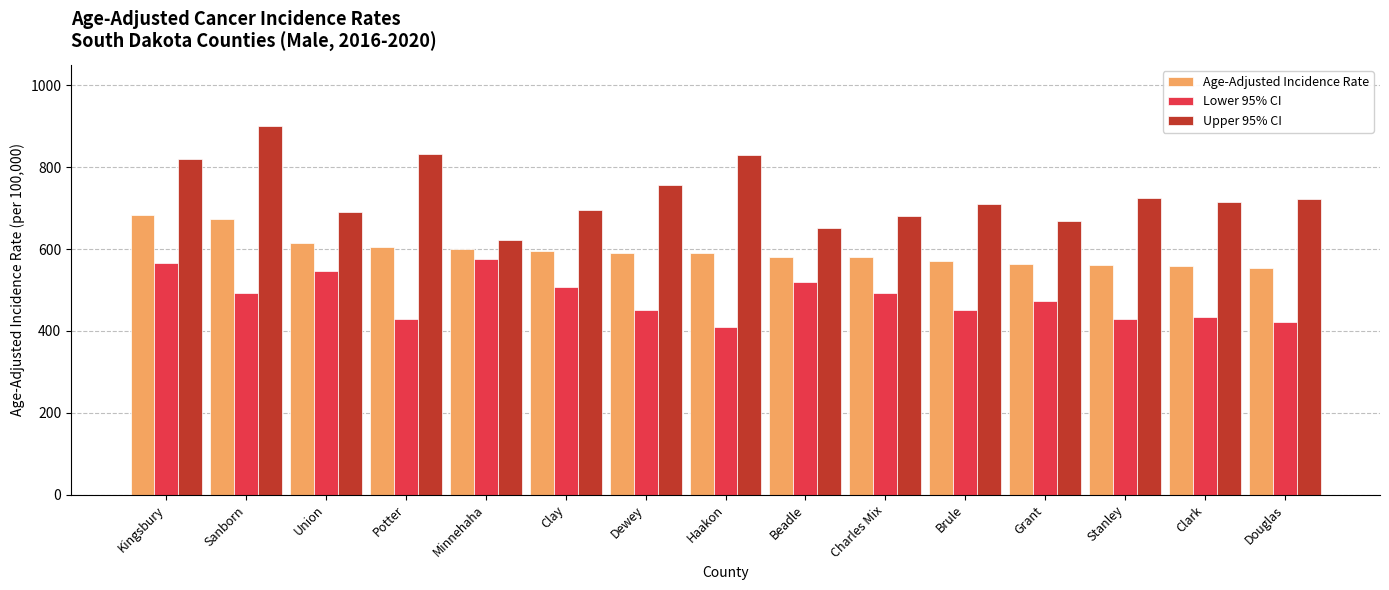

What is the sum of the Lower 95% CI values at Minnehaha and Potter?

1005.6